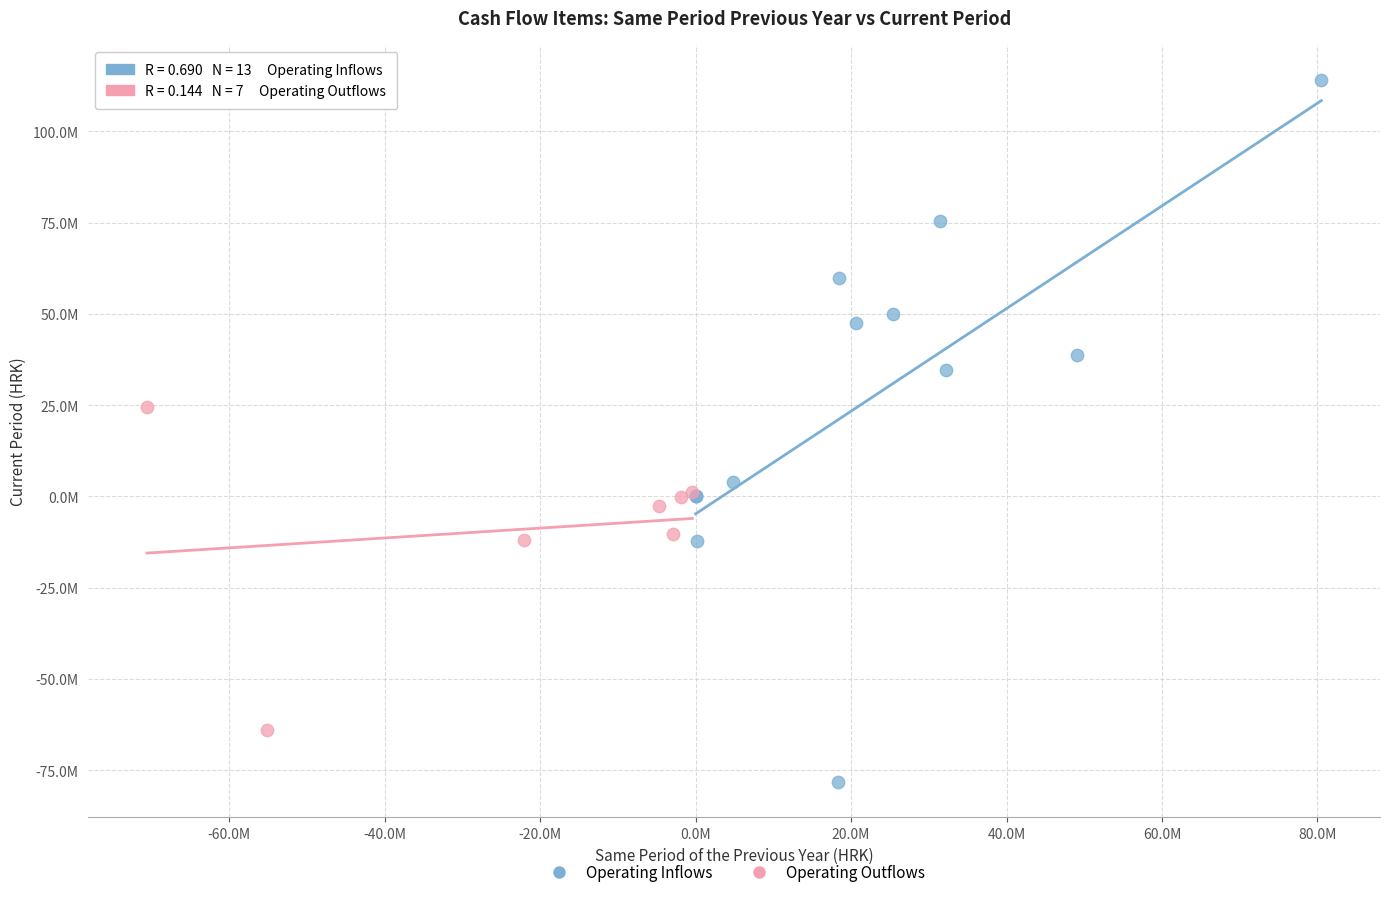

What are all the series names shown in the legend?

Operating Inflows, Operating Outflows